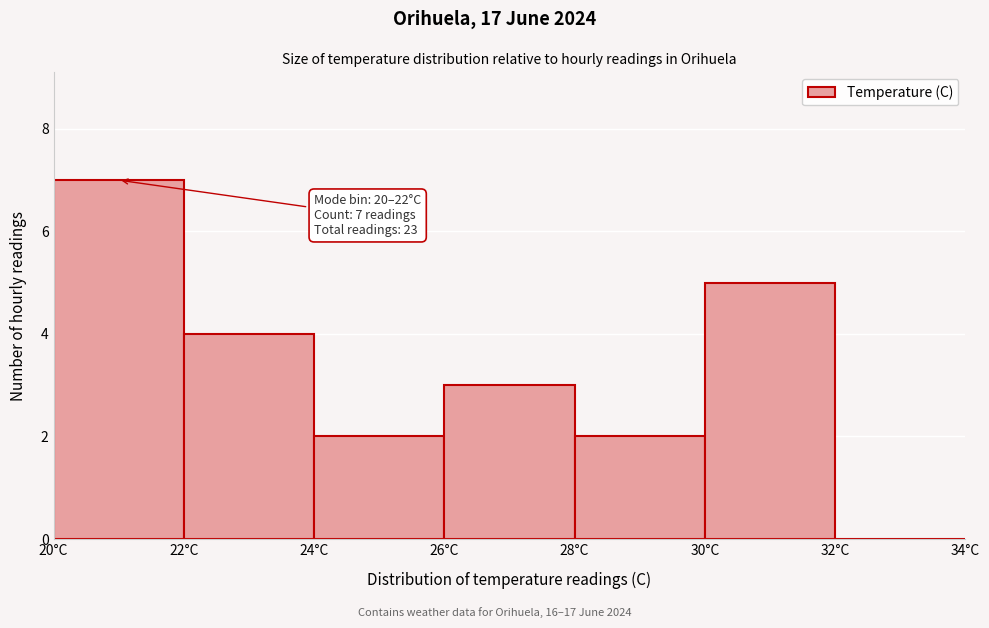

Which range on the x-axis has the tallest bar?

20 to 22